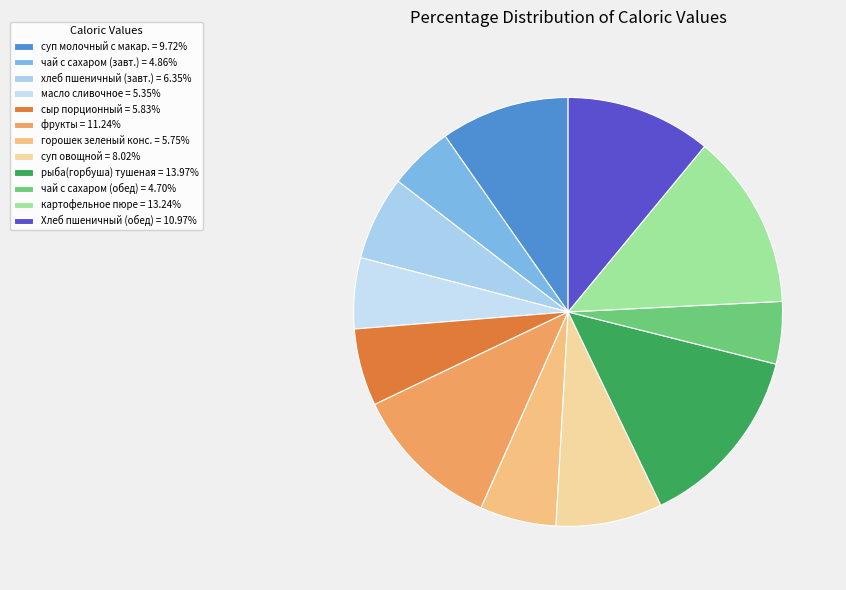

Does any single category account for the majority?

No